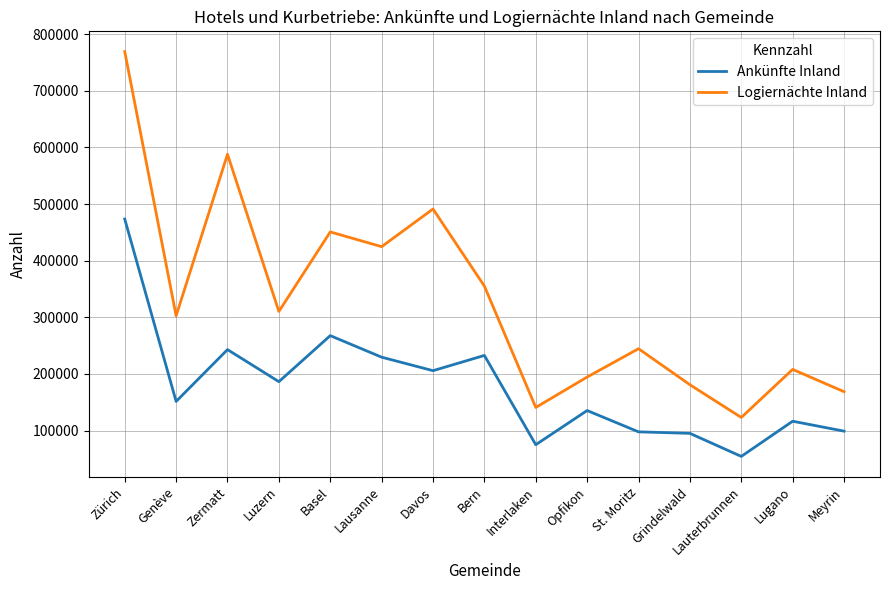

Rank the categories by Logiernächte Inland value from highest to lowest.

Zürich, Zermatt, Davos, Basel, Lausanne, Bern, Luzern, Genève, St. Moritz, Lugano, Opfikon, Grindelwald, Meyrin, Interlaken, Lauterbrunnen